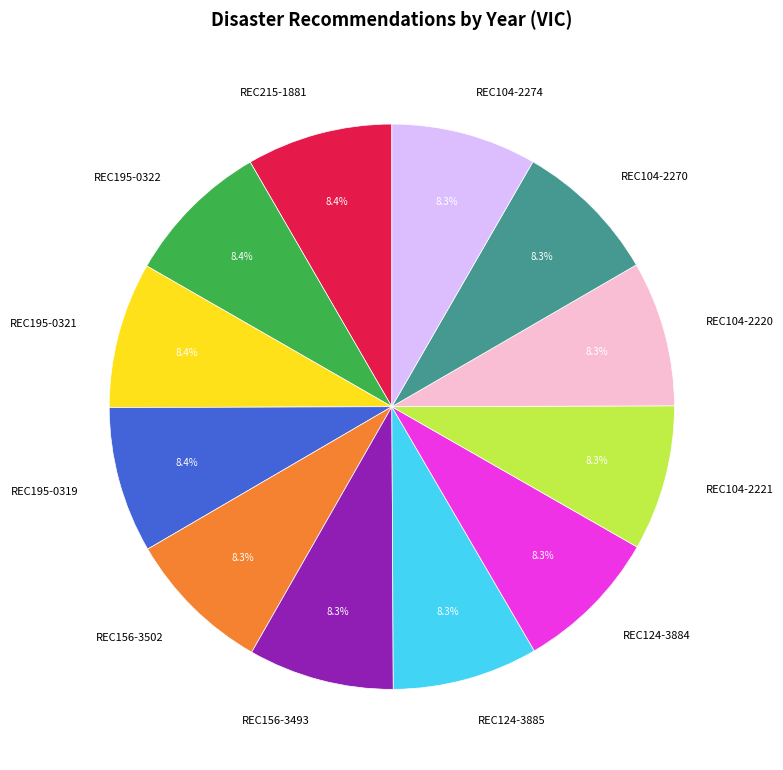

Is it true that REC124-3884 is 8% of the pie?

True